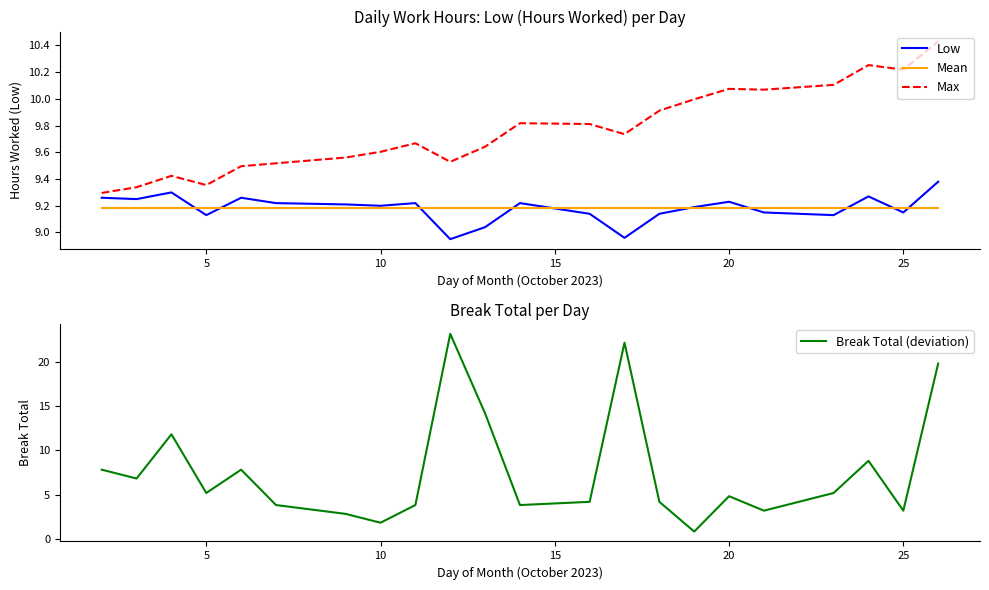

True or false: Low and Max cross at least once.

False